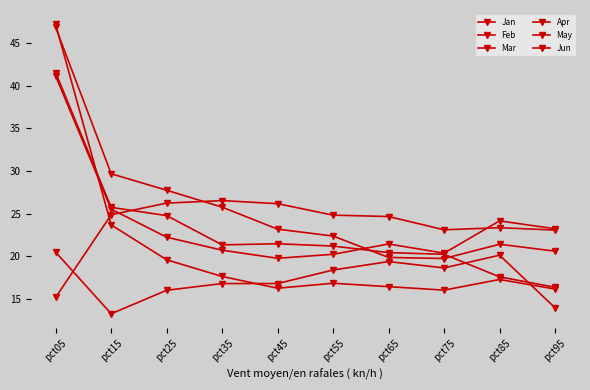

How many lines are shown in the chart?

6